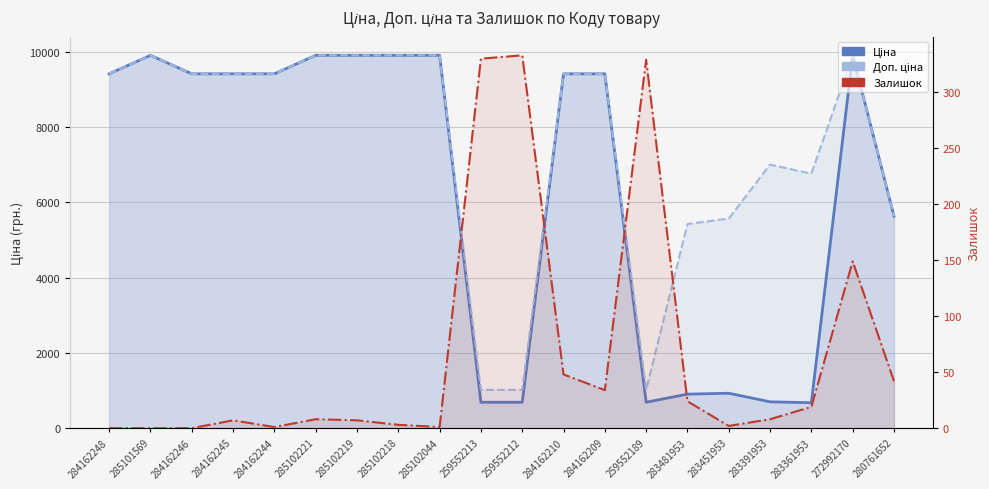

What is the value of the Залишок point at the 4th from the left?

7.0